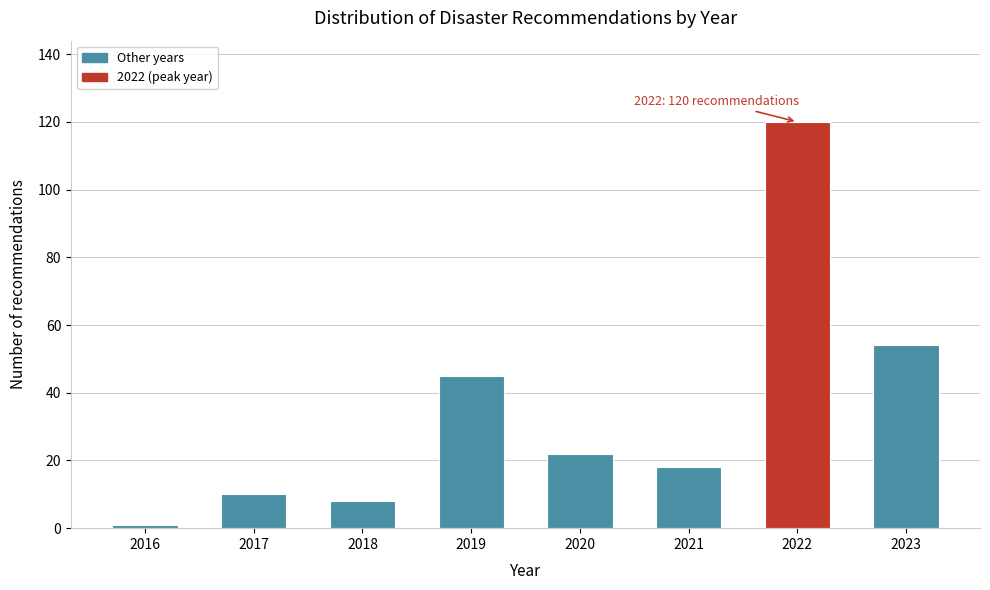

Reading left to right, list all the values displayed in this chart.

2016=1	2017=10	2018=8	2019=45	2020=22	2021=18	2022=120	2023=54